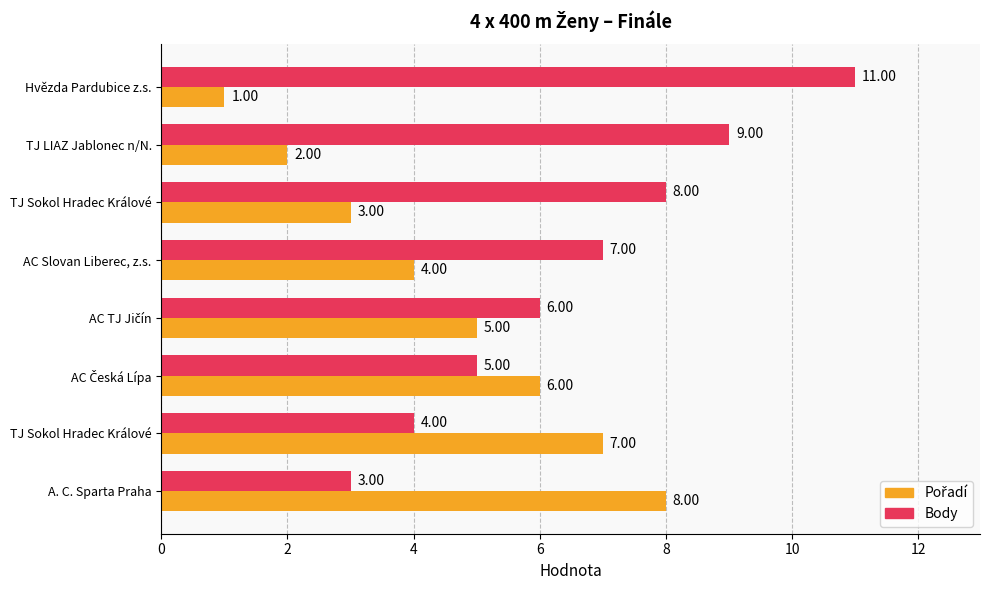

How many categories are shown in the chart?

8